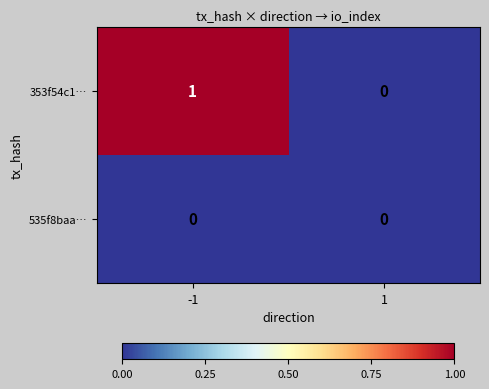

List the series in order of their peak value, lowest first.

535f8baa…, 353f54c1…